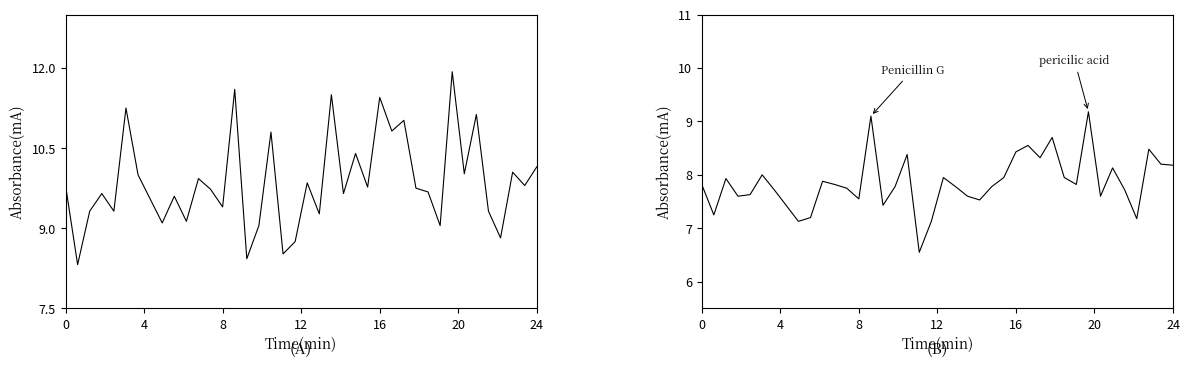

What is the value of the SDS_P2 point at the 39th from the left?

8.2